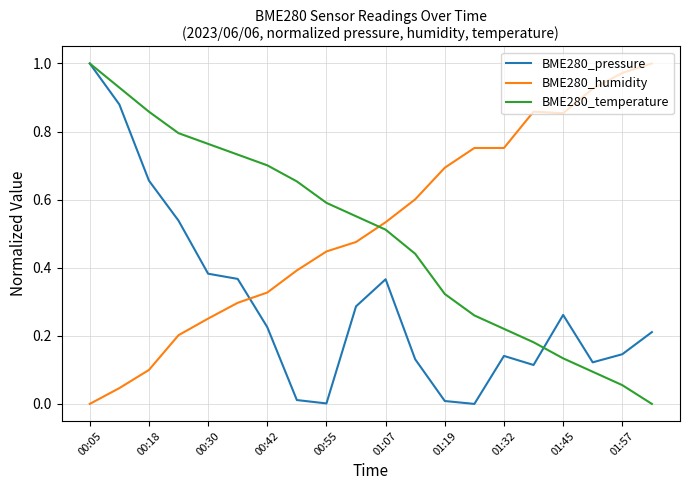

Which series ends up on top after the final intersection of BME280_temperature and BME280_humidity?

BME280_humidity